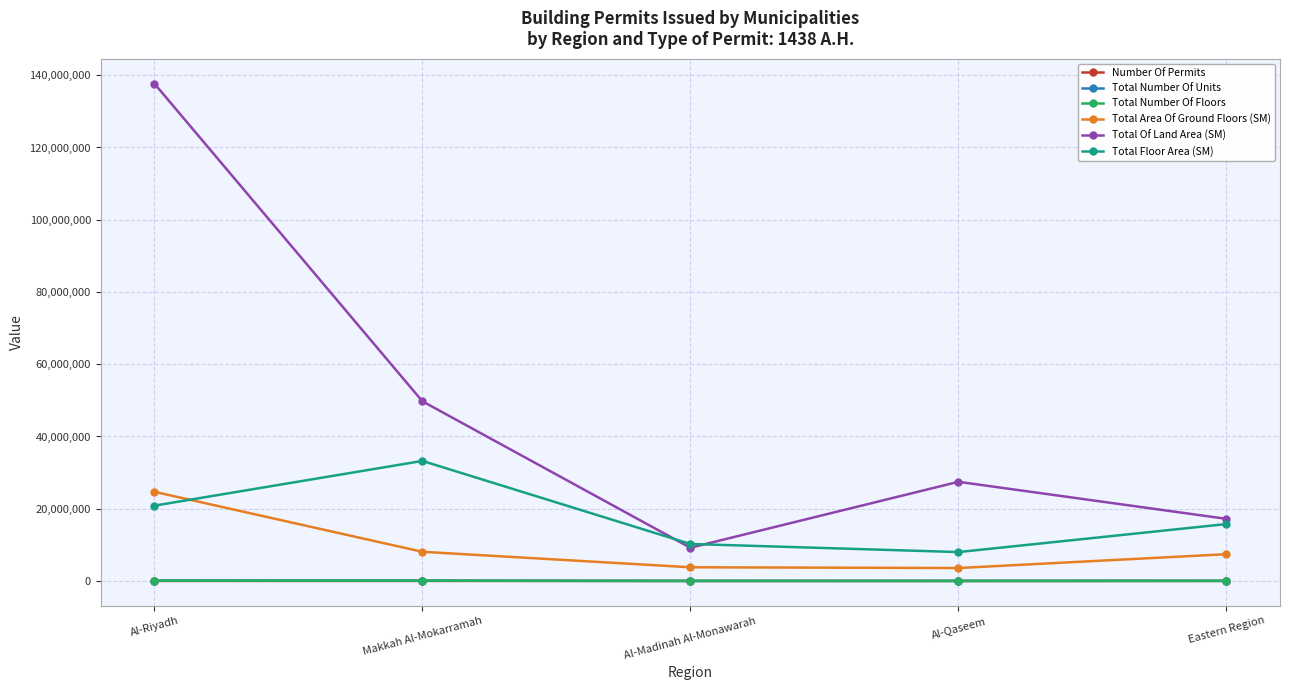

True or false: Total Number Of Floors and Total Of Land Area (SM) cross at least once.

False